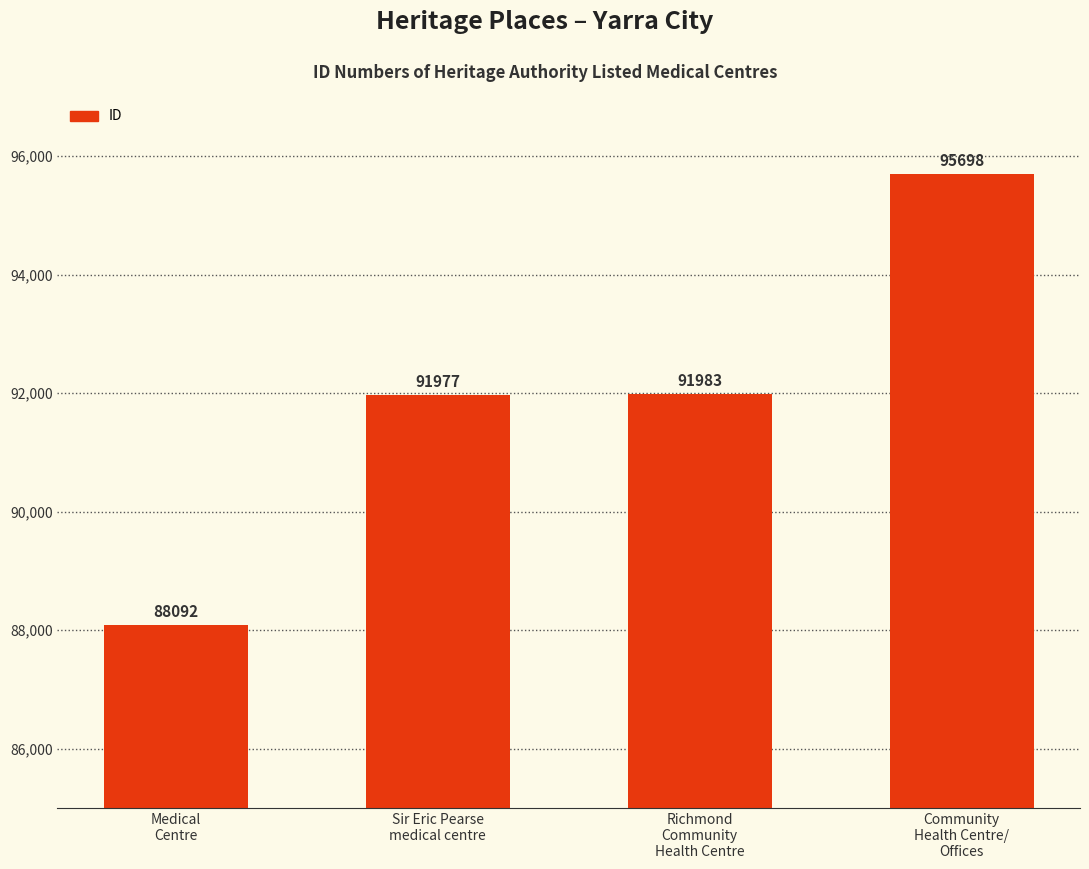

Reading right to left, transcribe all the data shown in this chart.

95698	91983	91977	88092